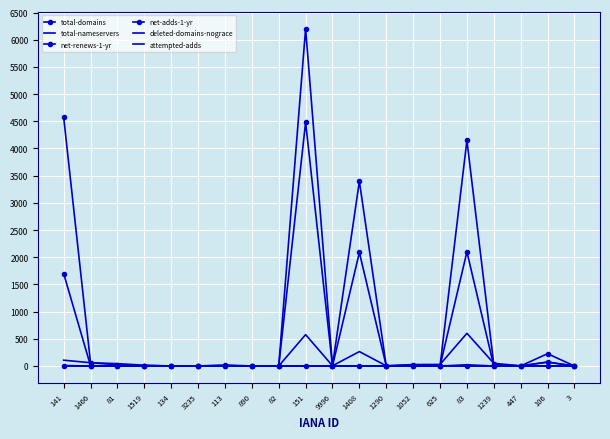

Where is the first local minimum for net-renews-1-yr?

9996